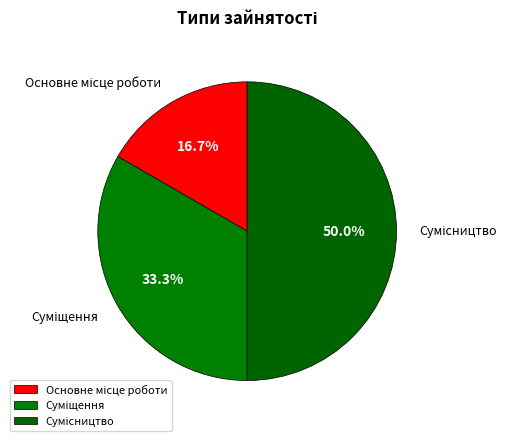

To the nearest percent, what portion does Сумісництво represent?

50%